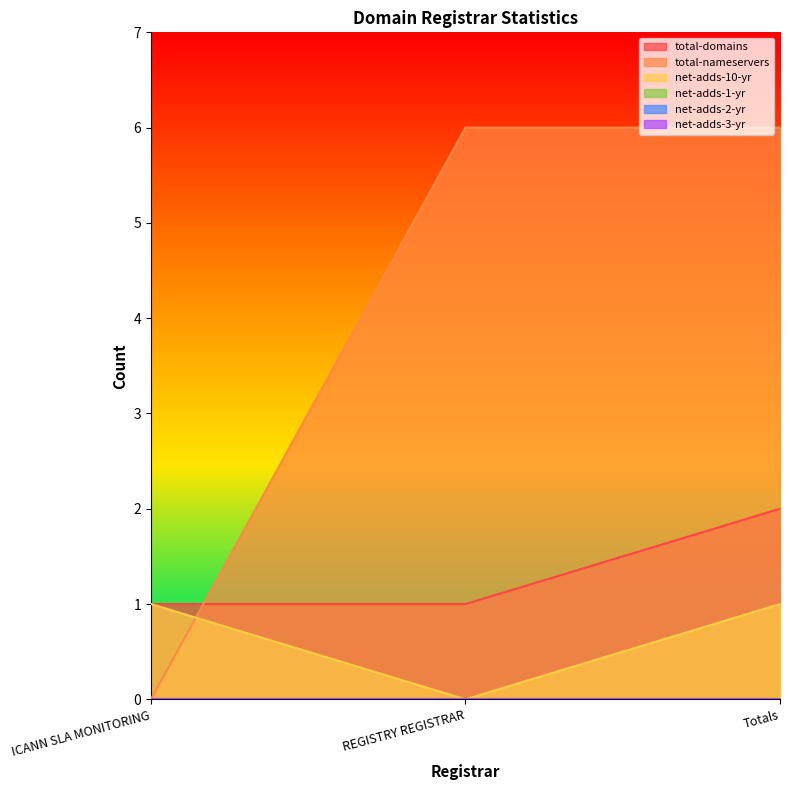

Count the total-nameservers values in the range 0 to 6.

3